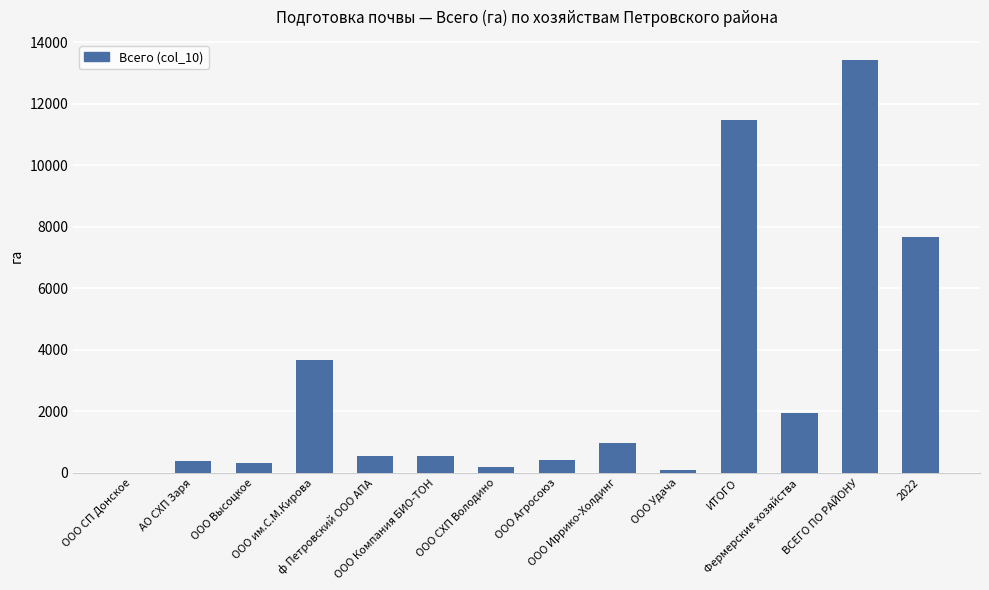

Does the chart contain stacked bars?

No